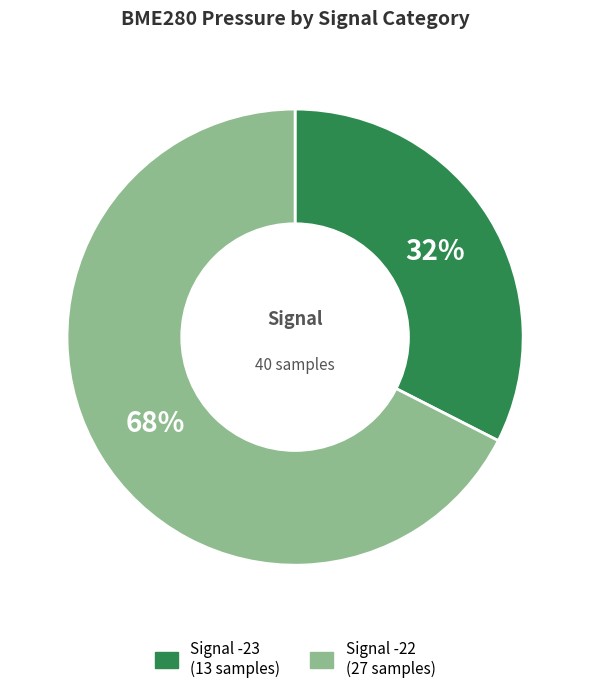

To the nearest percent, what is the average slice percentage?

50%